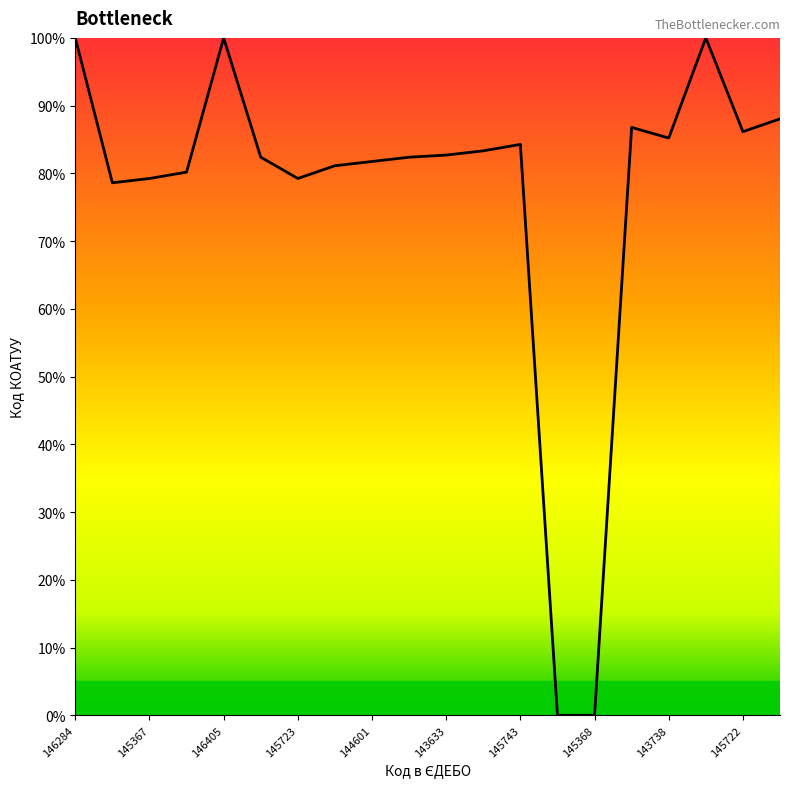

What is the maximum value shown in the chart?

100.0